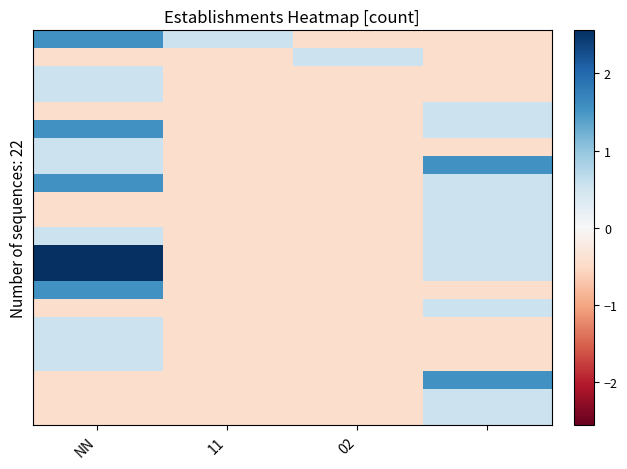

Which category has the lowest value across all series?

02